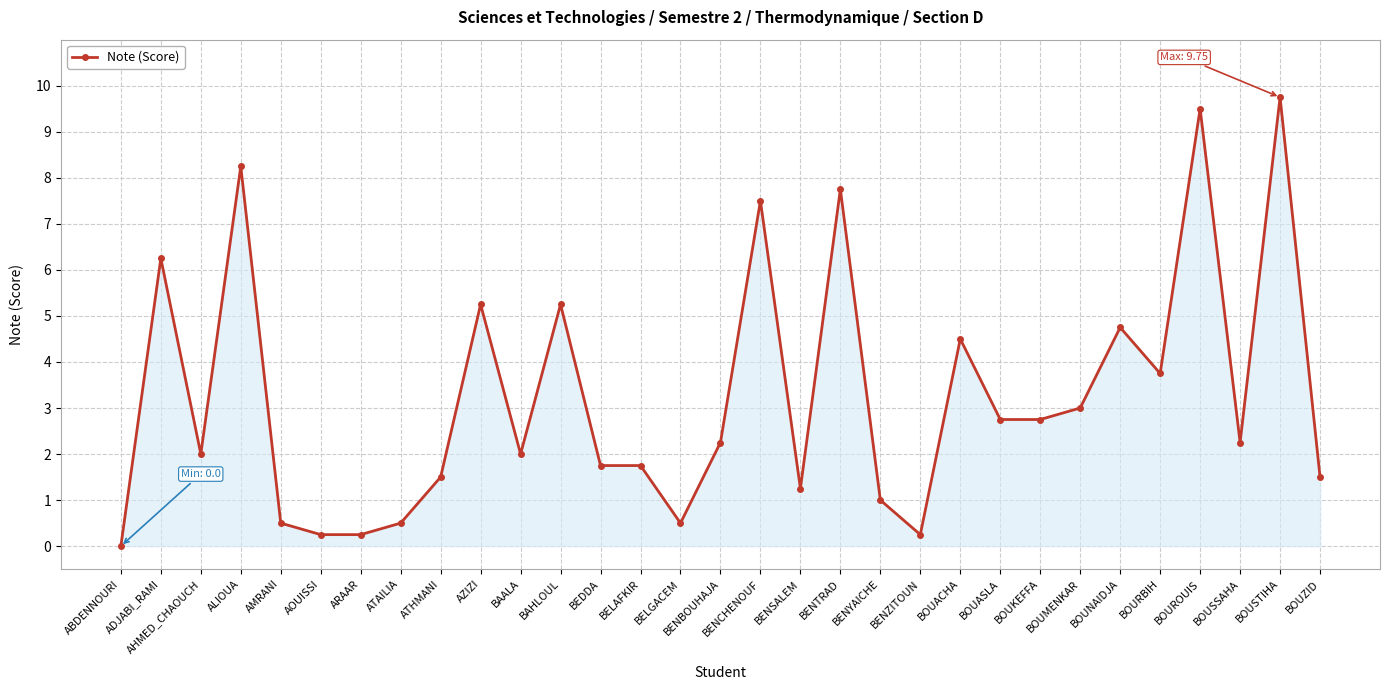

The chart shows a value of 6.0 at BOURBIH. True or false?

False